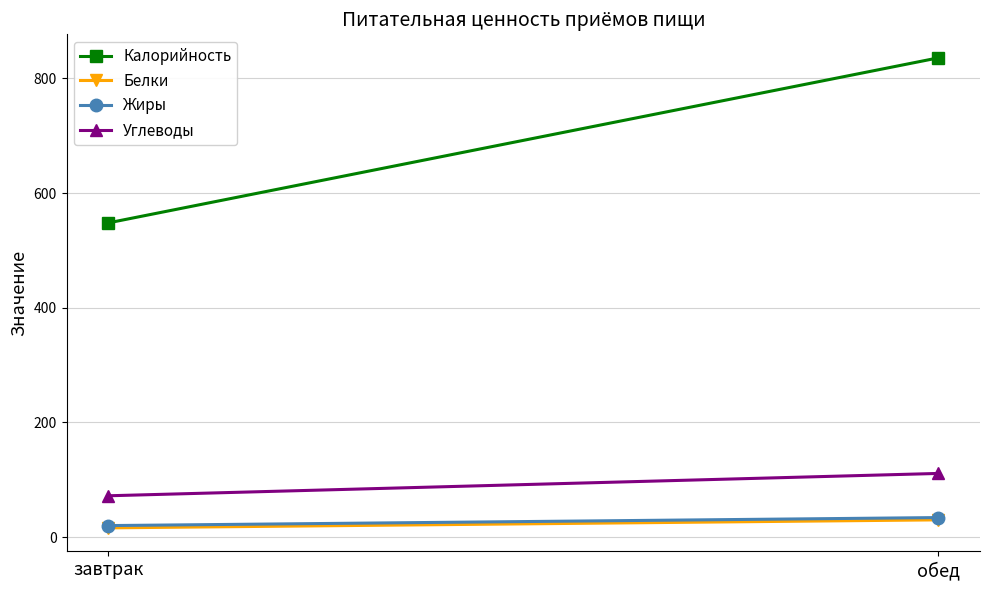

What is the difference between the Жиры values at обед and завтрак?

14